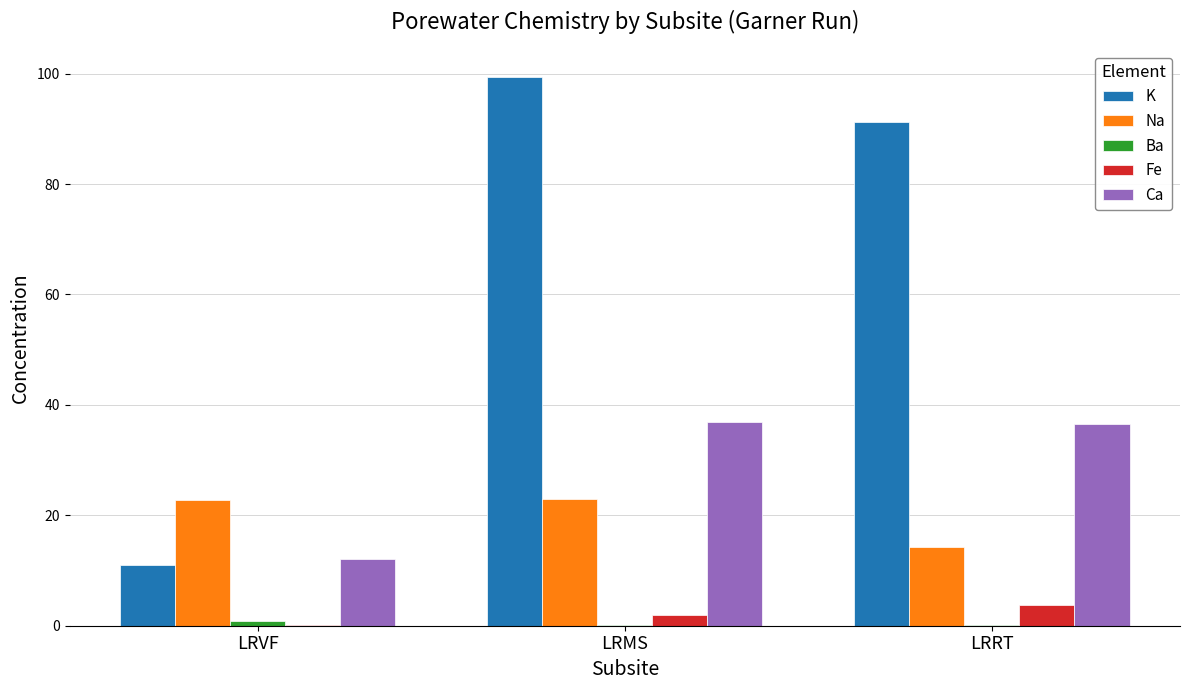

What is the maximum value shown in the chart?

99.3